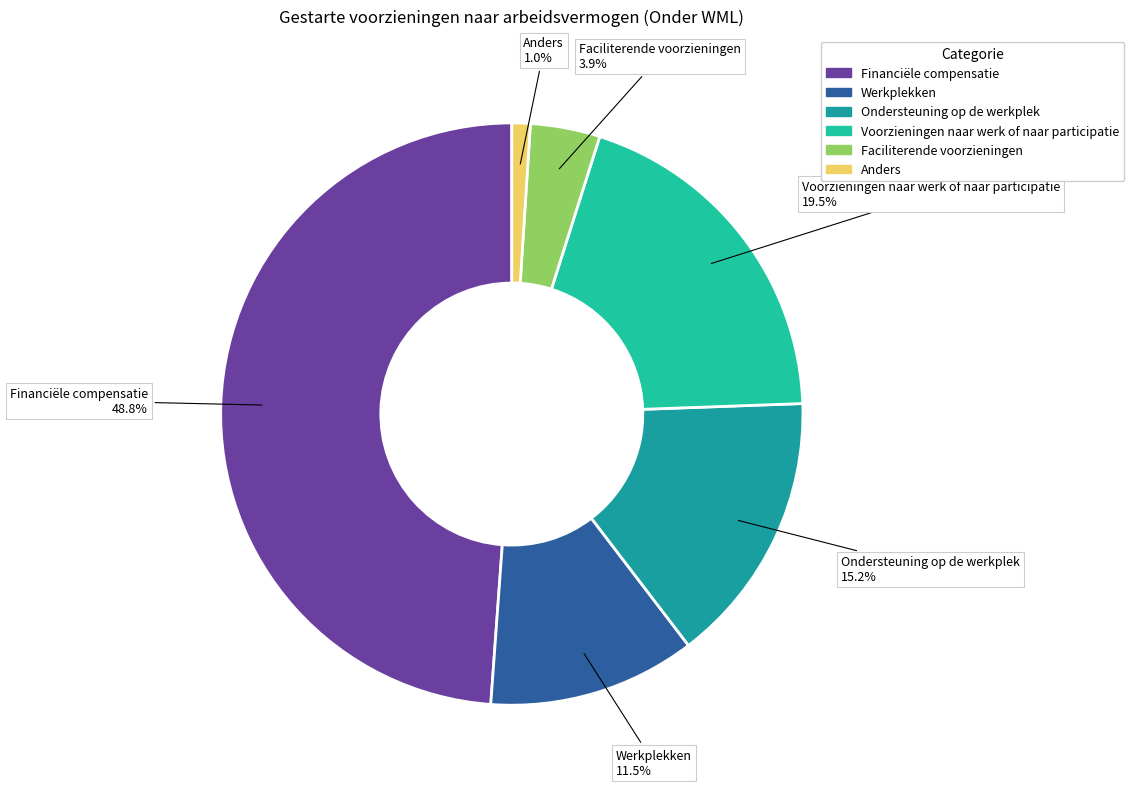

Count the number of slices in the pie.

6